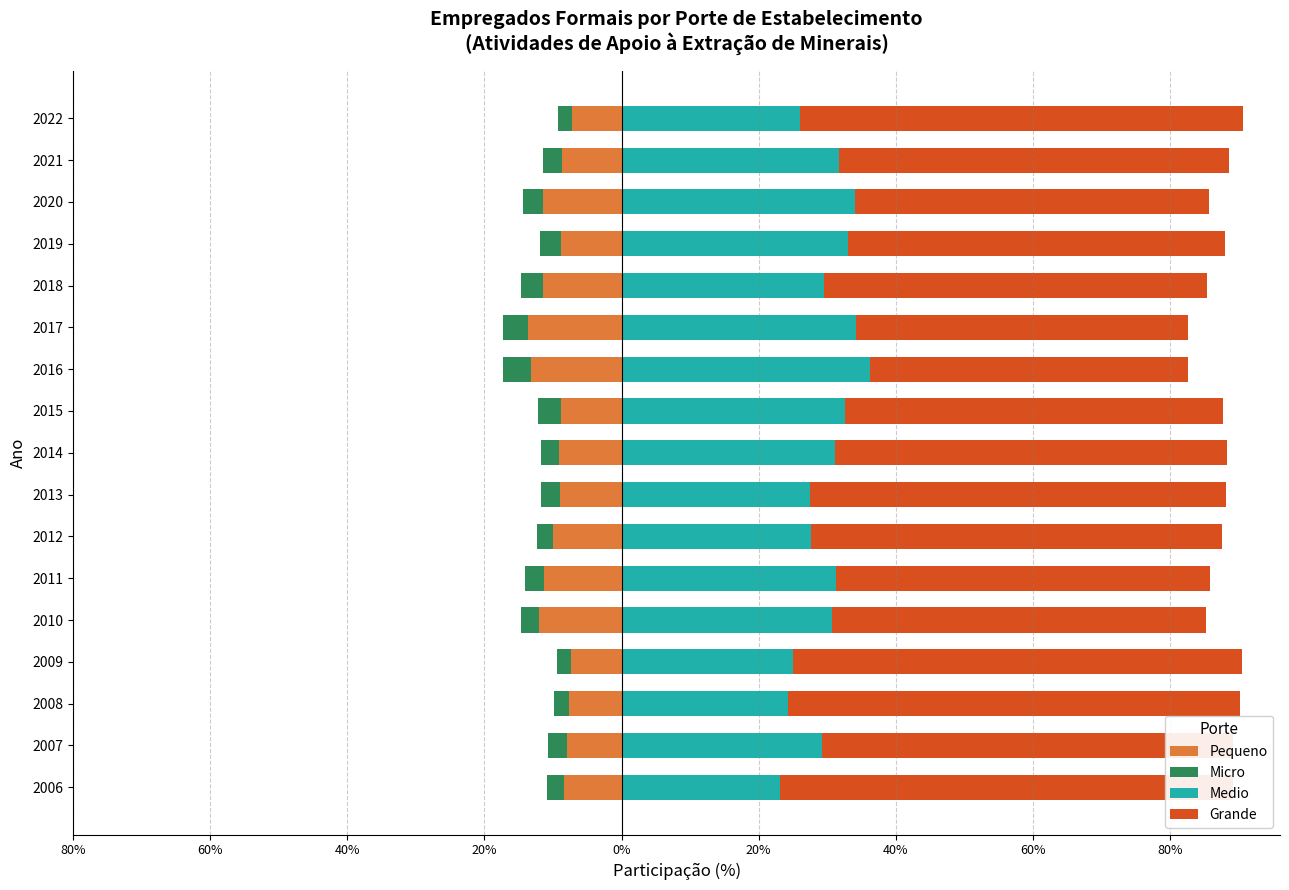

At how many categories does at least one series exceed 64?

4